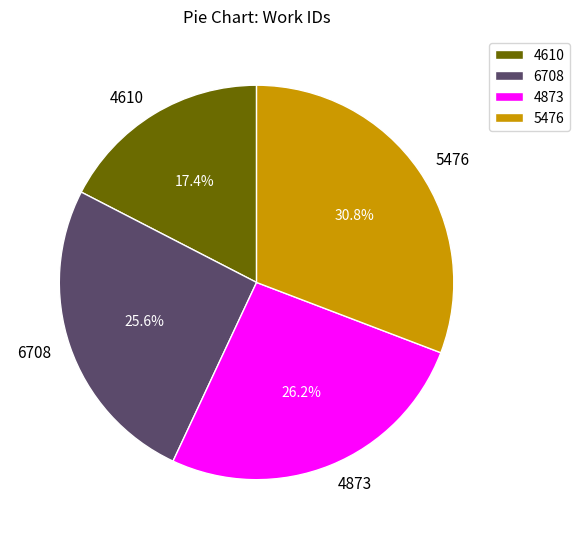

Between 5476 and 4873, which is larger?

5476